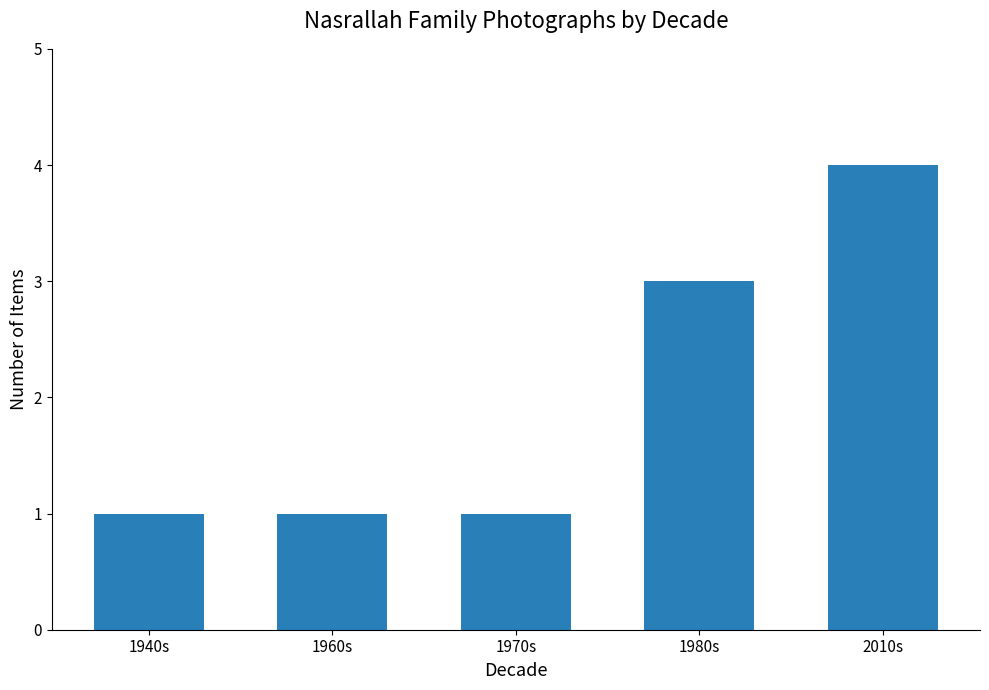

What is the label of the 5th bar from the right?

1940s